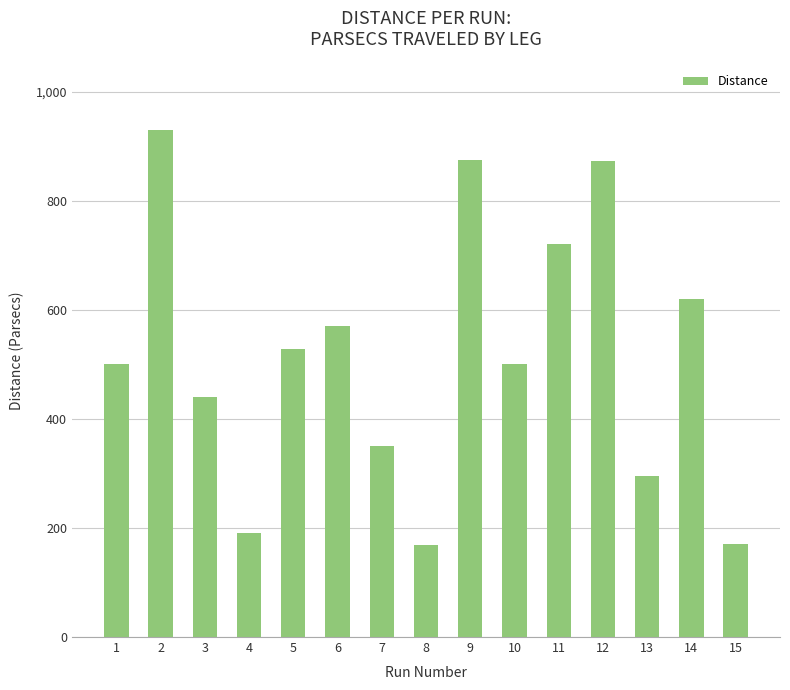

What is the value of the 8th bar from the left?

168.8